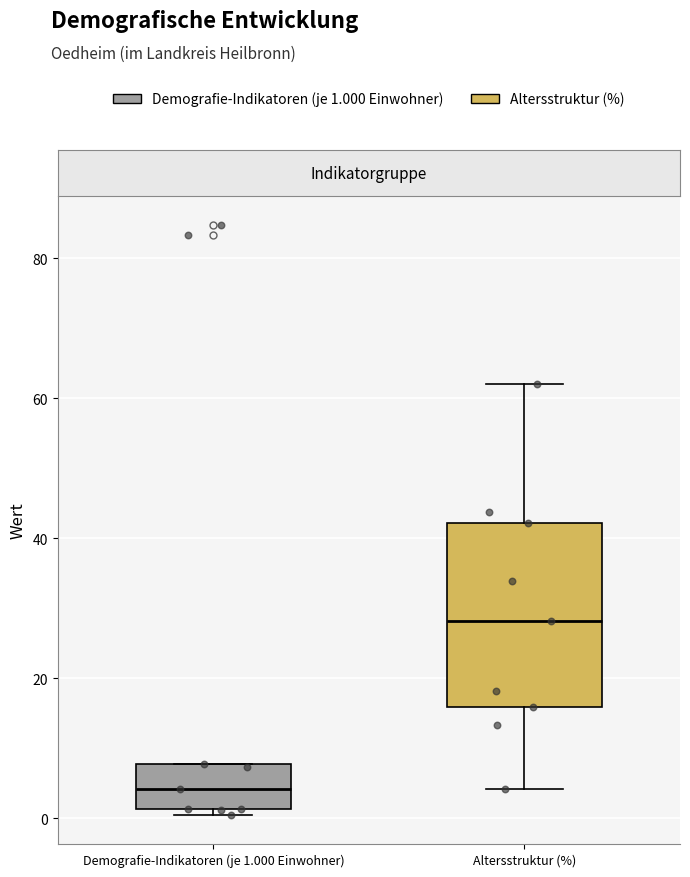

Which box has the lowest median line?

Demografie-Indikatoren (je 1.000 Einwohner)